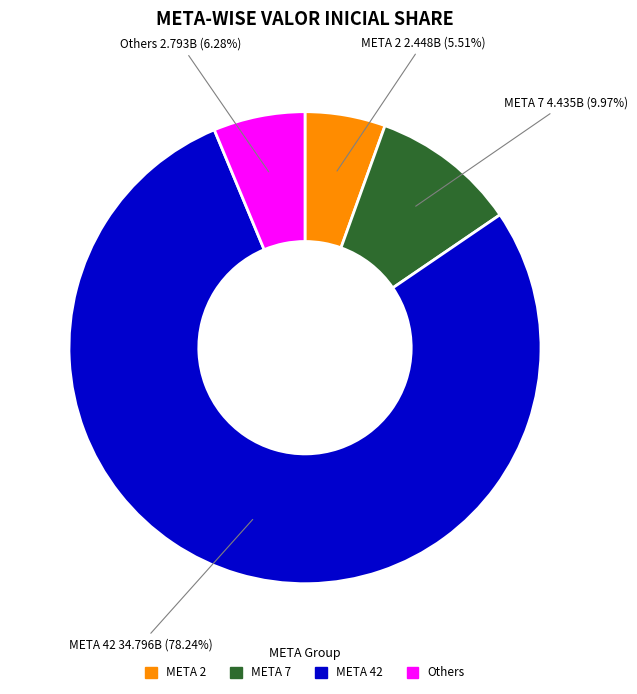

Is there any slice that represents more than half of the pie?

Yes